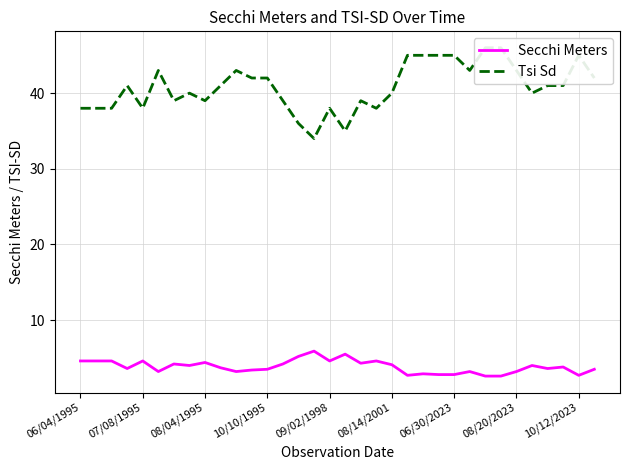

Read the Tsi Sd value at 23.

45.0